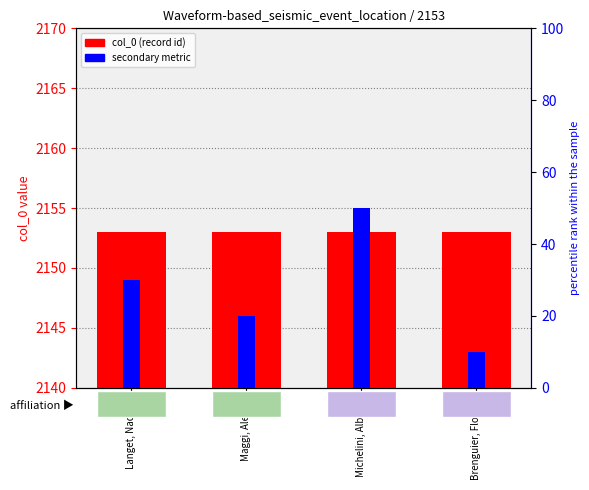

Is it true that secondary metric equals 30 at Langet, Nadege?

True